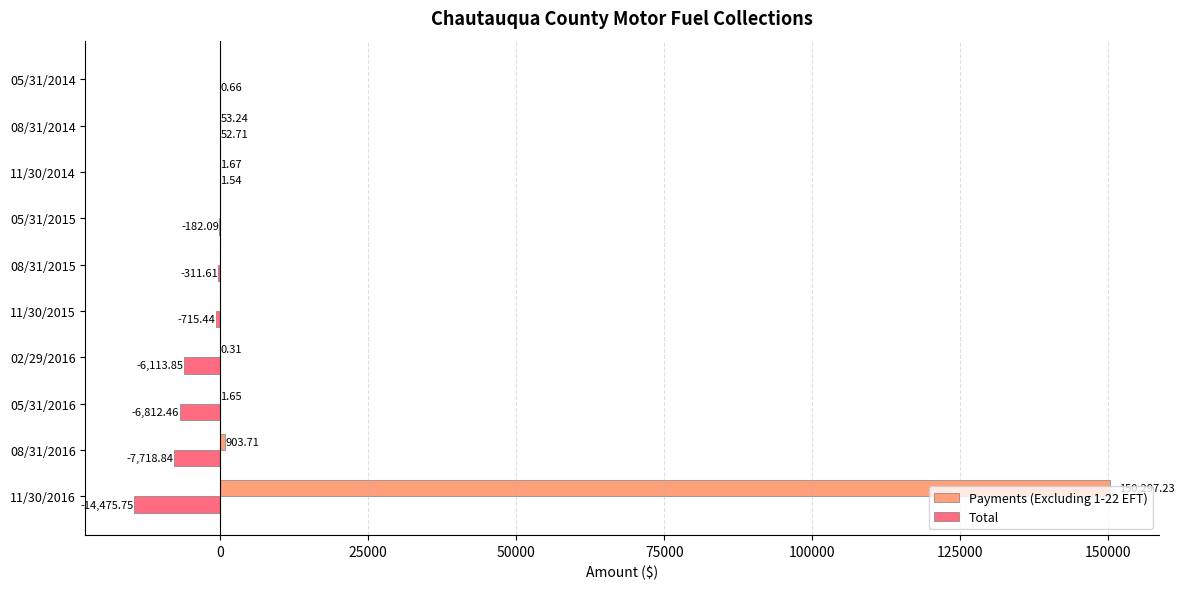

What is the maximum value for Total?

52.7